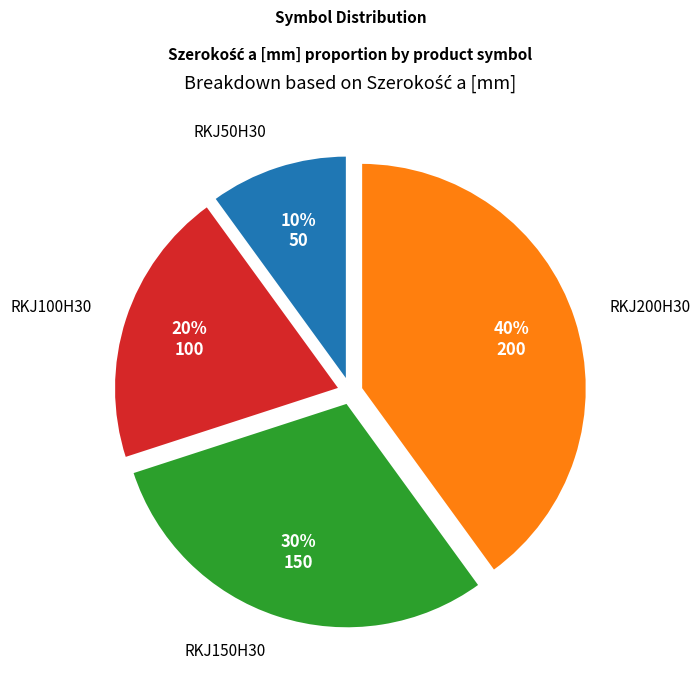

To the nearest percent, what is the difference between the RKJ100H30 and RKJ200H30 slice percentages?

20%